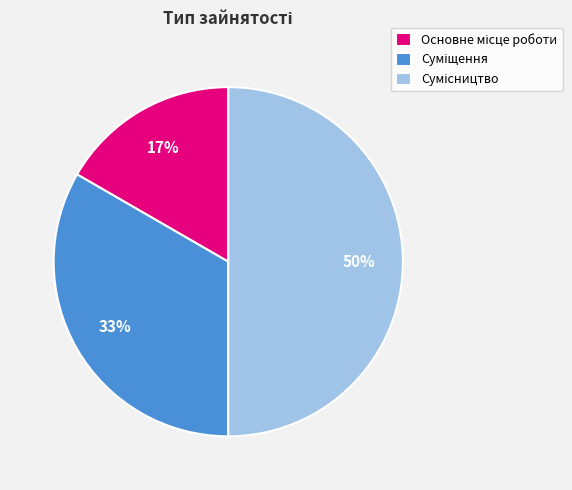

To the nearest percent, what is the average slice percentage?

33%